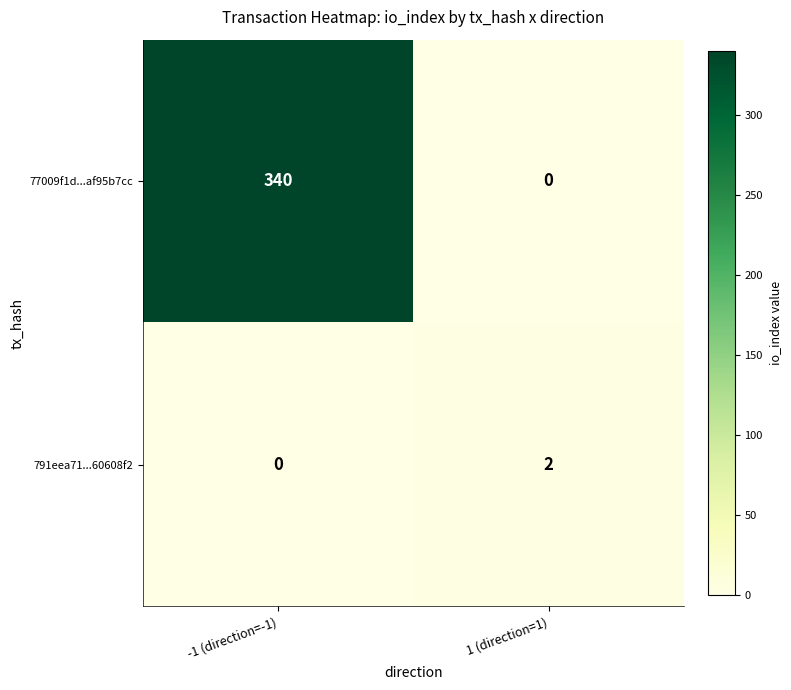

What is the sum of the 77009f1d...af95b7cc values at -1 (direction=-1) and 1 (direction=1)?

340